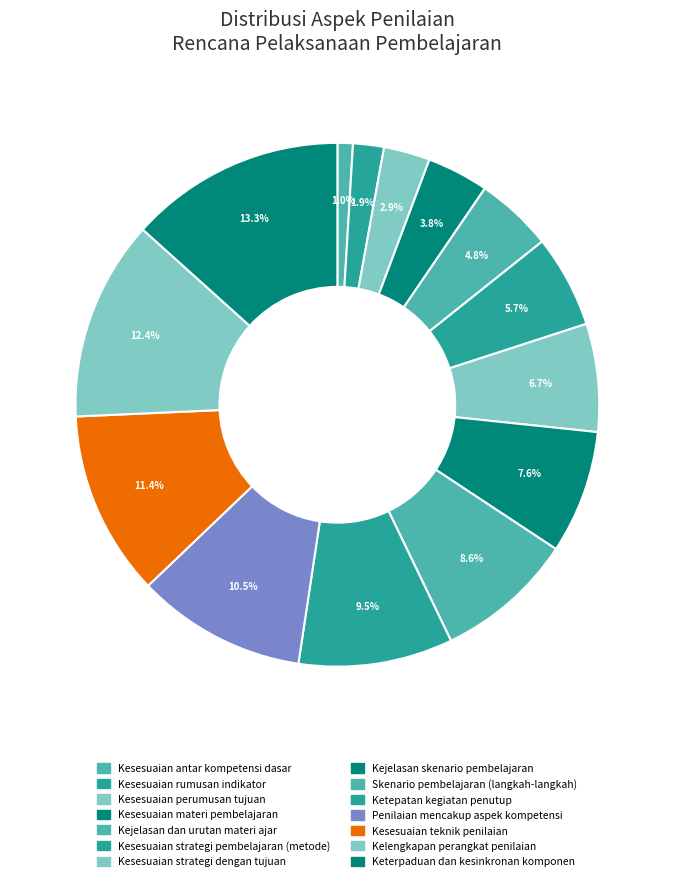

The Kesesuaian antar kompetensi dasar slice represents 1% of the pie. True or false?

True